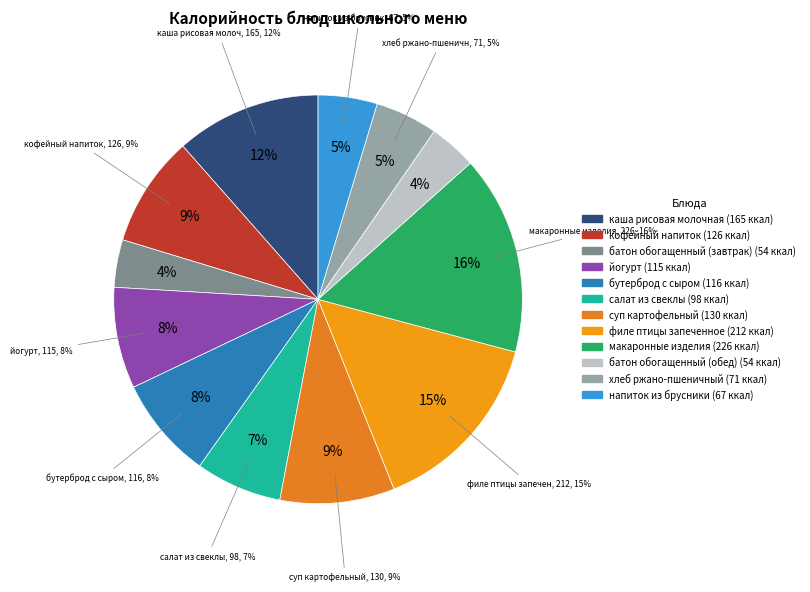

To the nearest percent, what portion does бутерброд с сыром represent?

8%